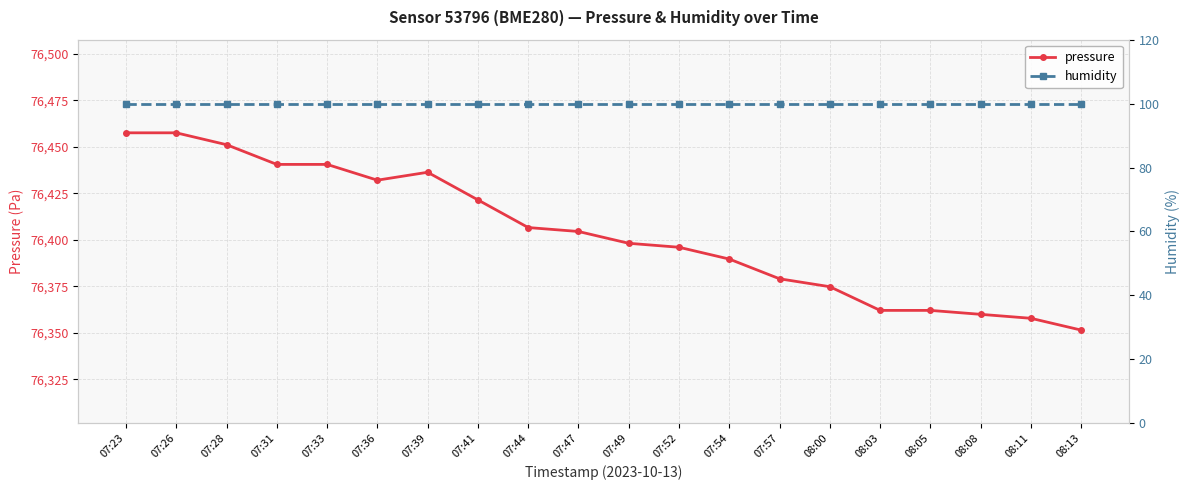

Where does the pressure series first go above 76404?

07:23